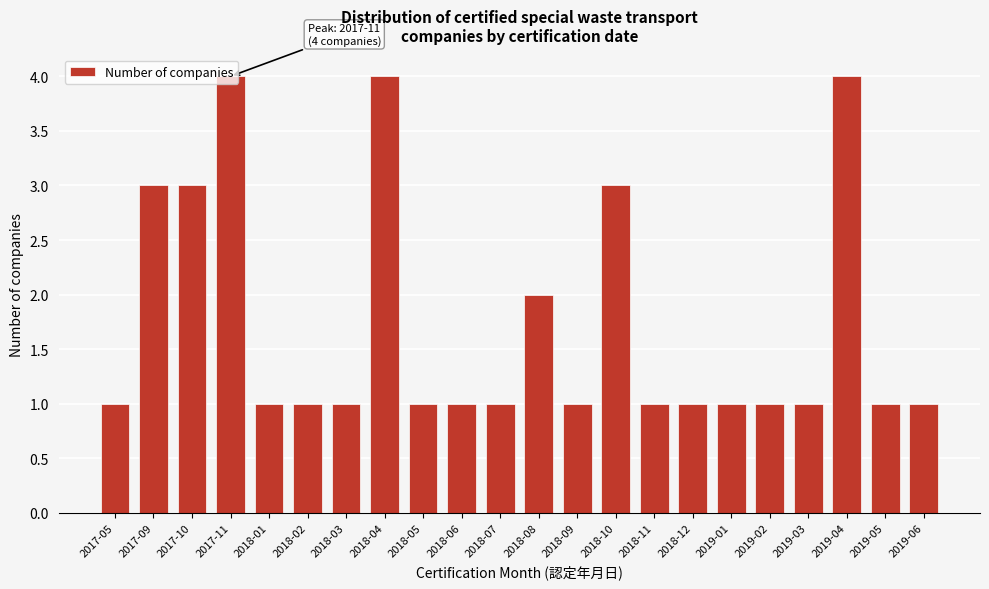

What is the maximum value shown in the chart?

4